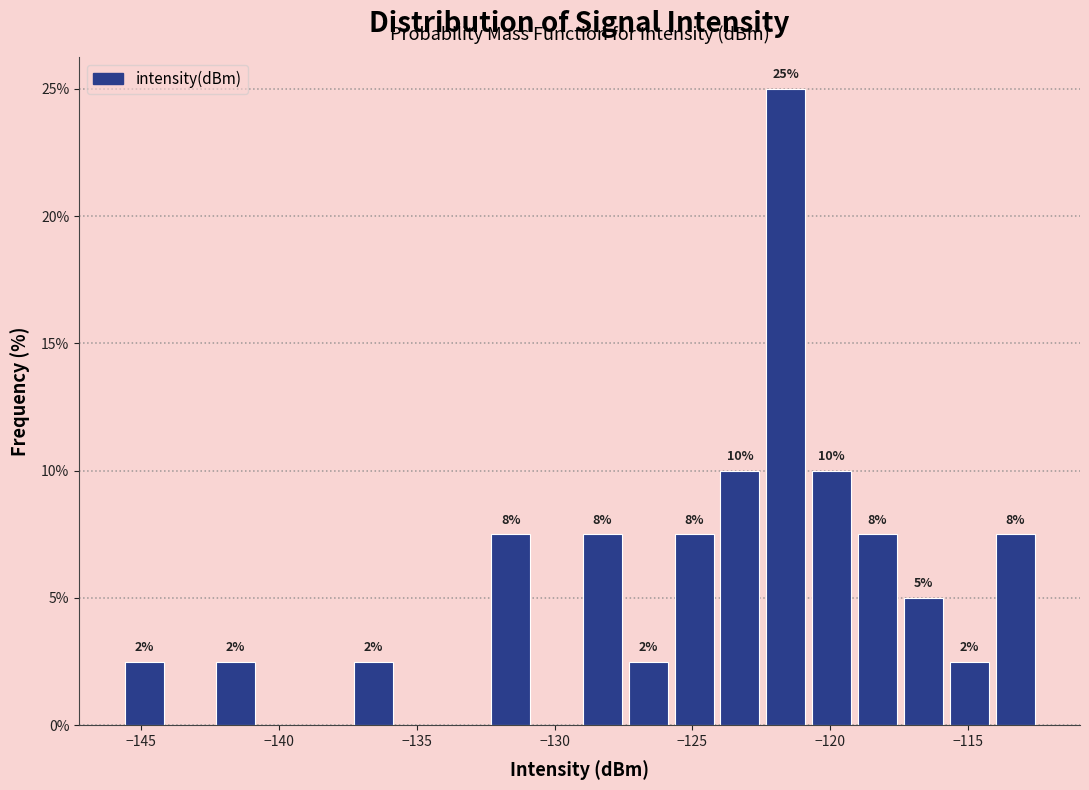

Read against the x-axis, roughly where is the centre of the tallest bar?

-121.5